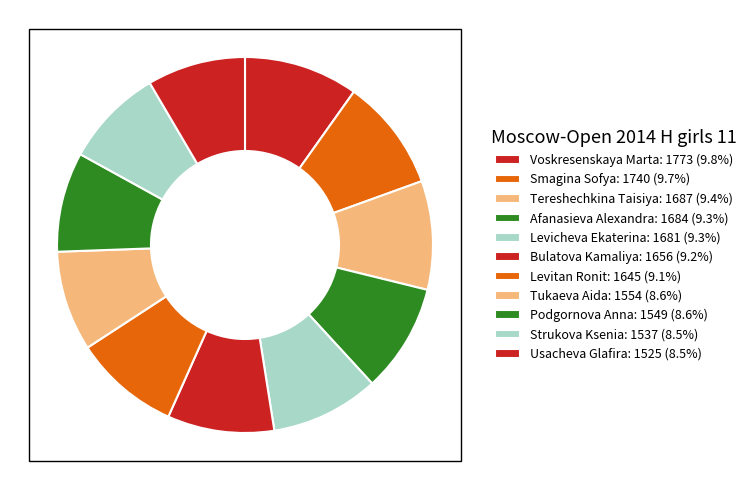

Rank the categories by value from highest to lowest.

Voskresenskaya Marta, Smagina Sofya, Tereshechkina Taisiya, Afanasieva Alexandra, Levicheva Ekaterina, Bulatova Kamaliya, Levitan Ronit, Tukaeva Aida, Podgornova Anna, Strukova Ksenia, Usacheva Glafira